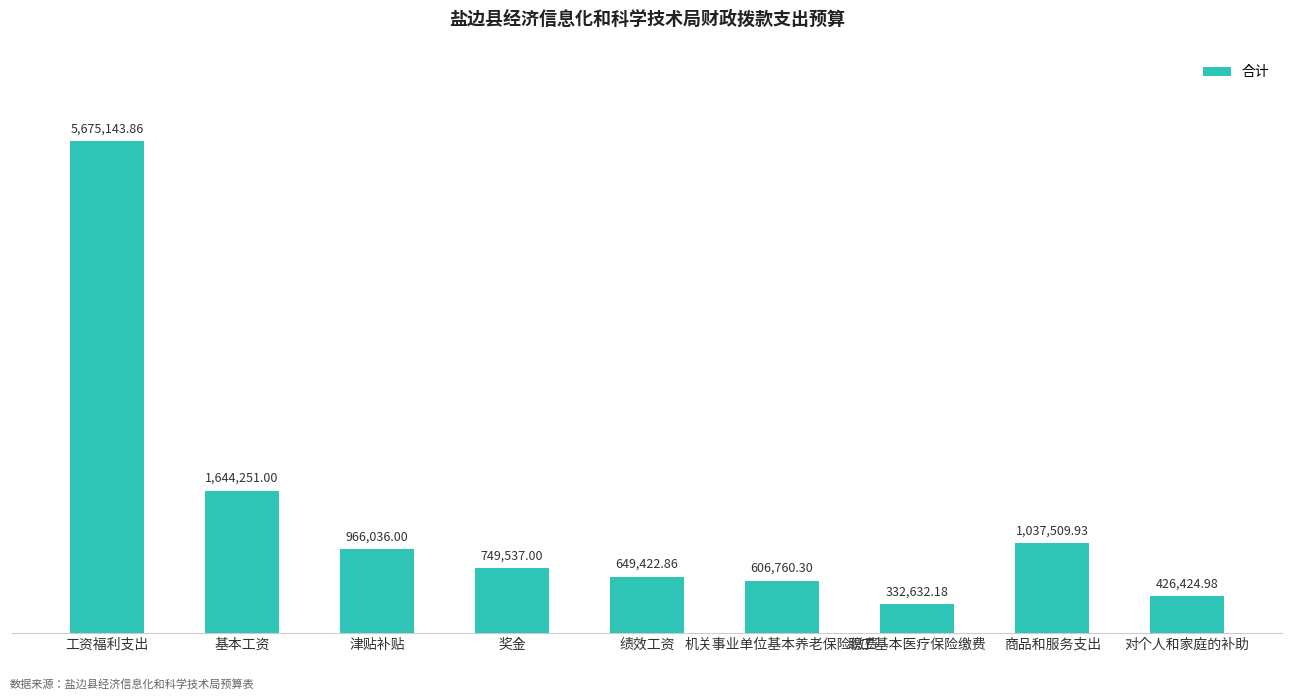

What is the sum of all values?

12087718.1